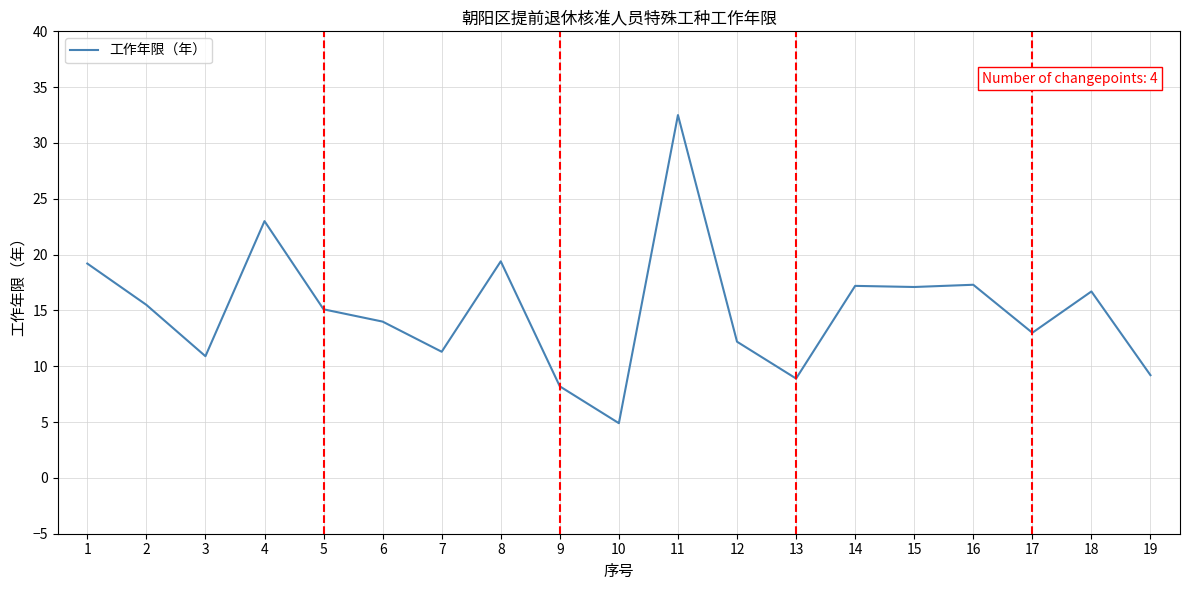

What is the difference between the values at 17 and 12?

0.8